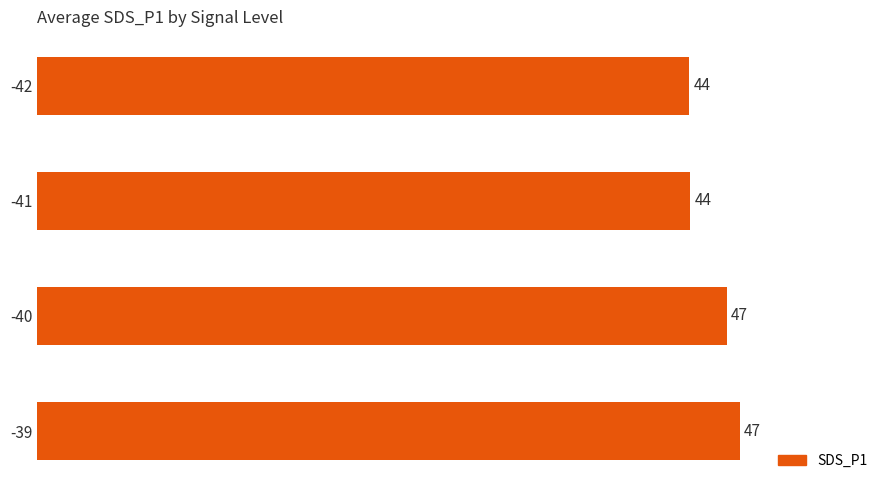

What is the average value?

45.5